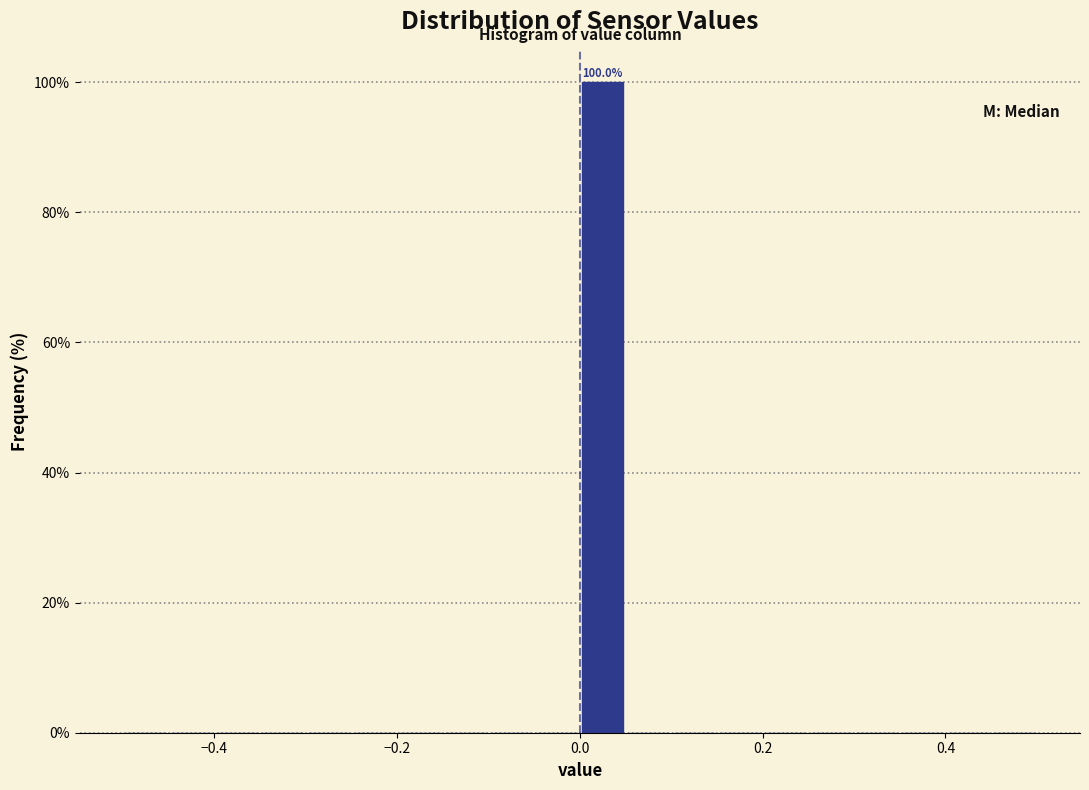

Read against the x-axis, roughly where is the centre of the tallest bar?

0.02